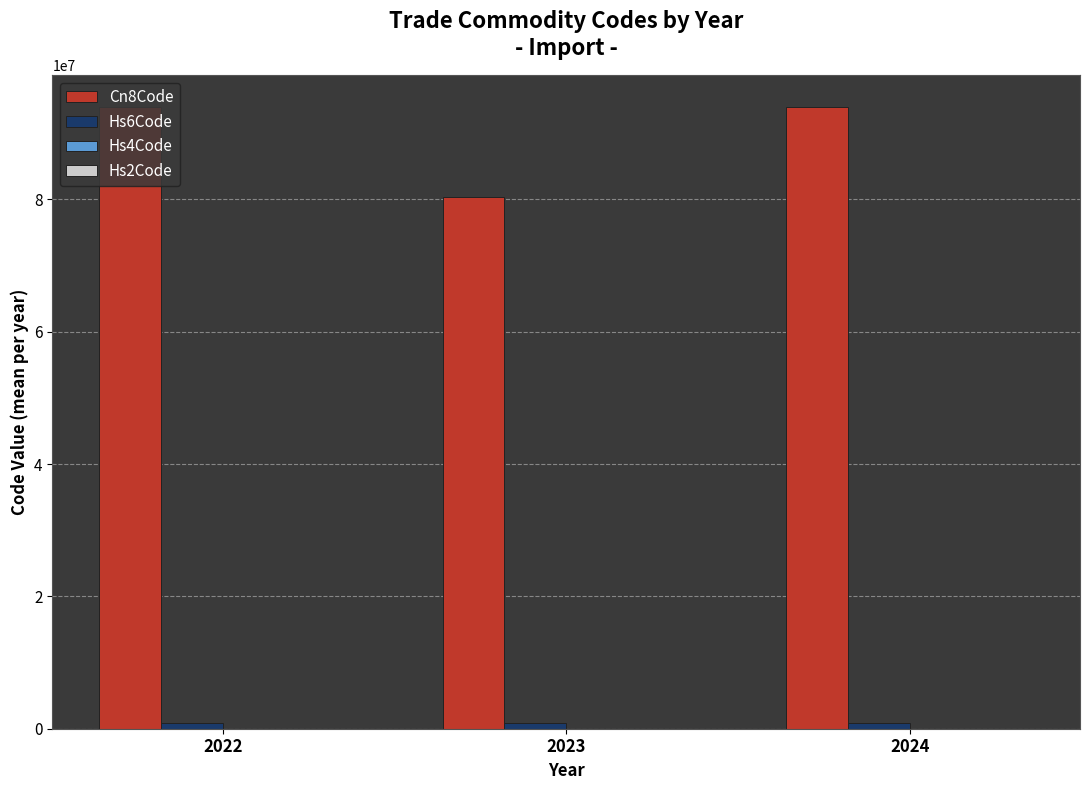

Which series has the largest total across all categories?

Cn8Code